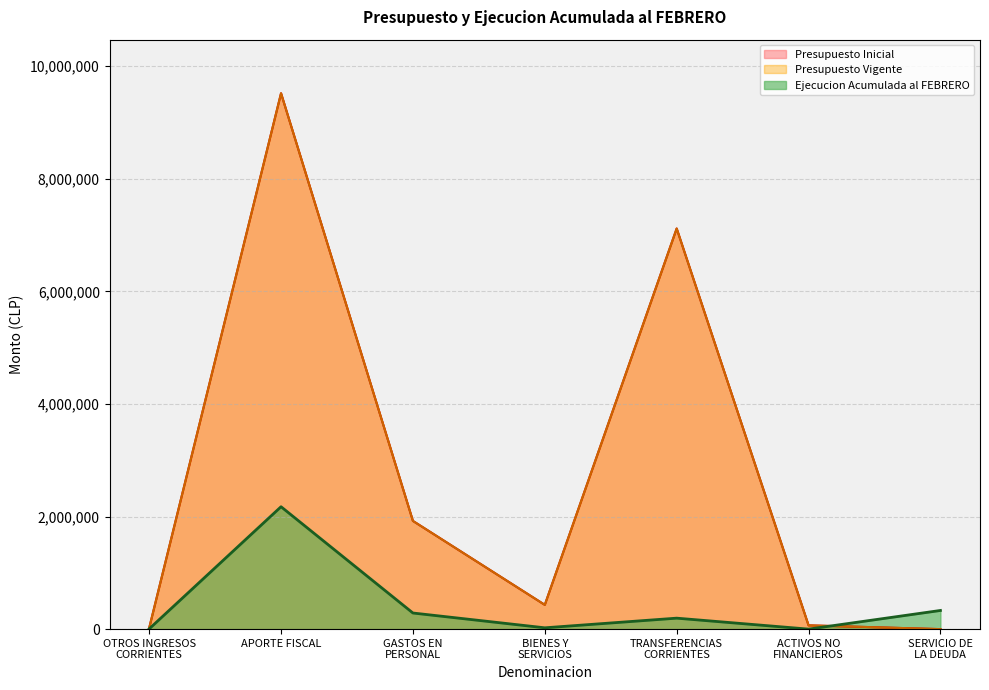

What value does the Presupuesto Vigente series have at BIENES Y
SERVICIOS?

431325